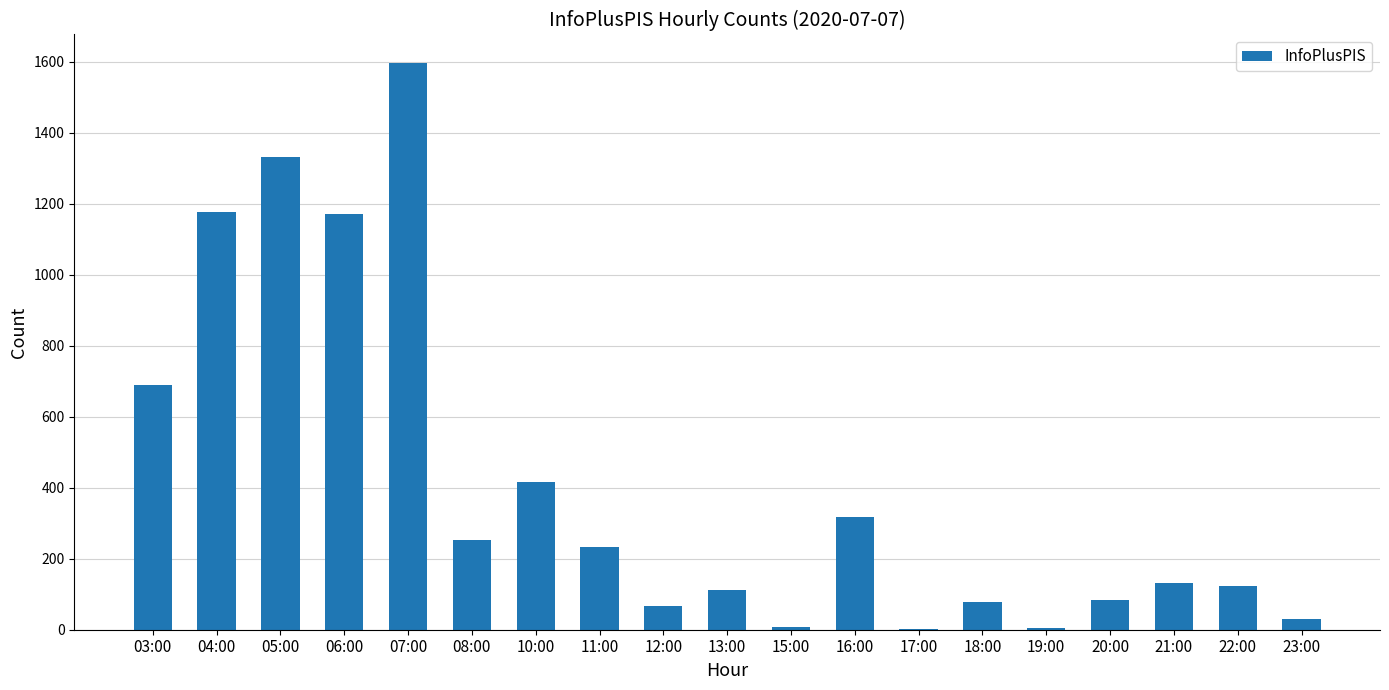

Count the number of categories in the chart.

19